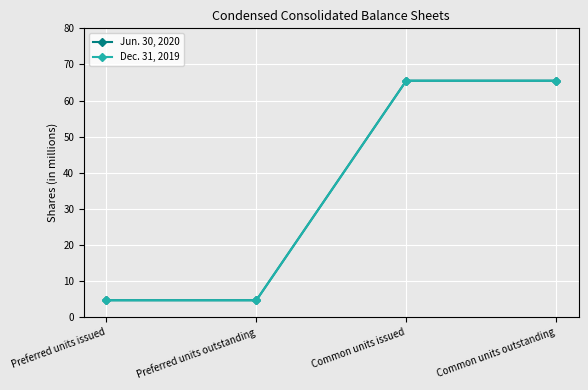

Reading left to right, extract all data points from this chart.

Jun. 30, 2020: 4.7	4.7	65.5	65.5
Dec. 31, 2019: 4.7	4.7	65.5	65.5